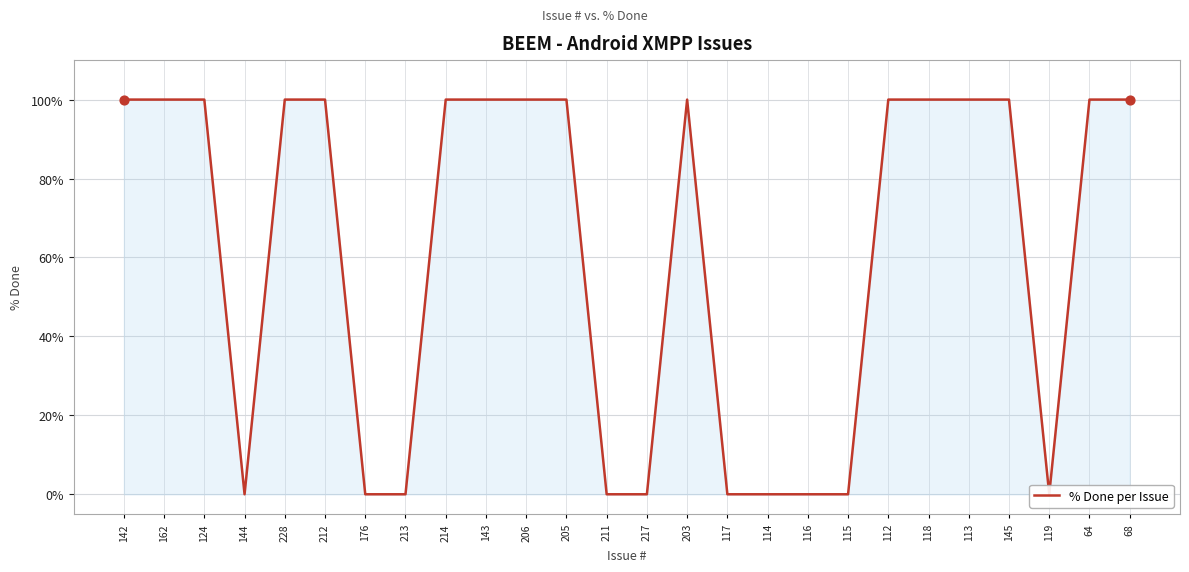

Which has a higher value, 143 or 205?

143